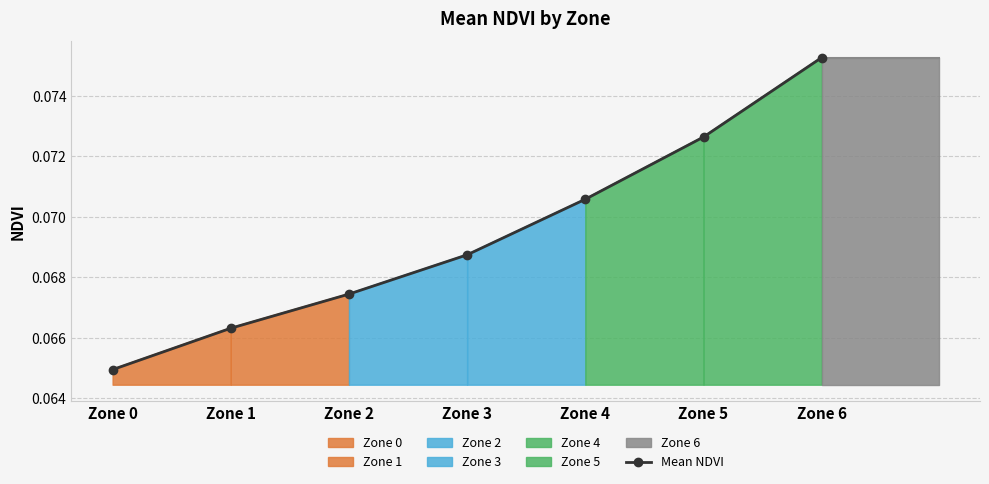

True or false: the data shows 0.1 at Zone 6.

True